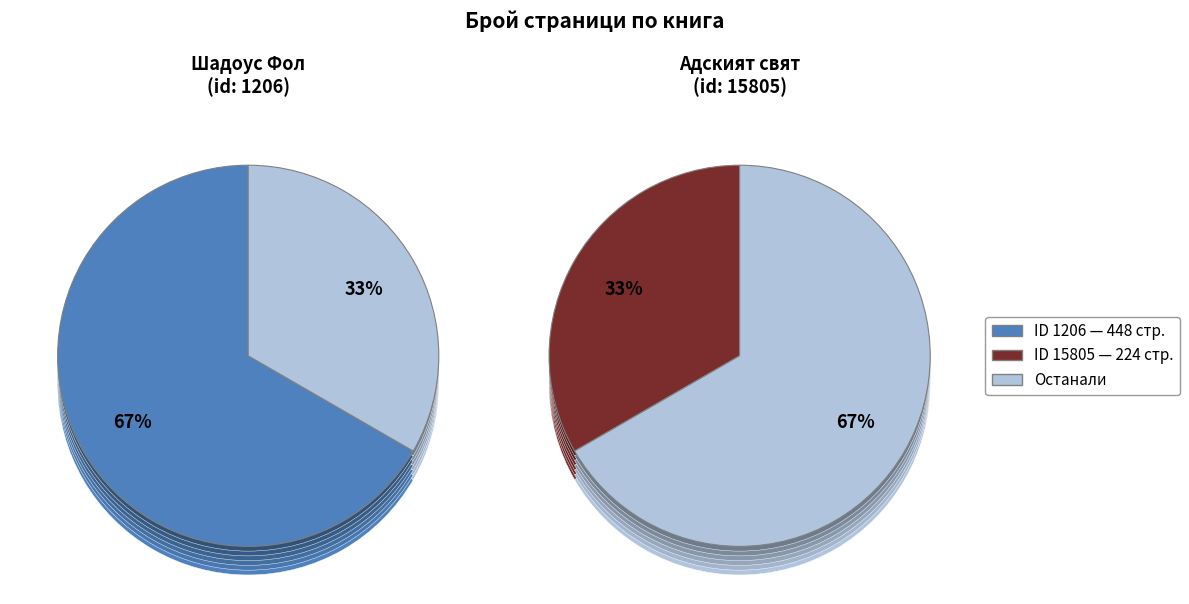

True or false: 1206 accounts for 80% of the total.

False